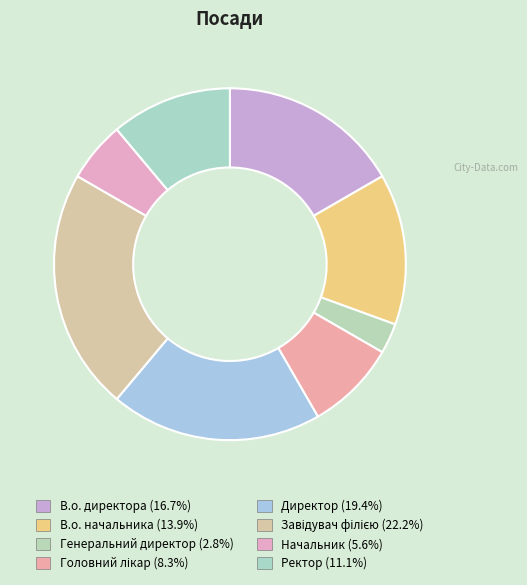

How many segments does this pie chart have?

8